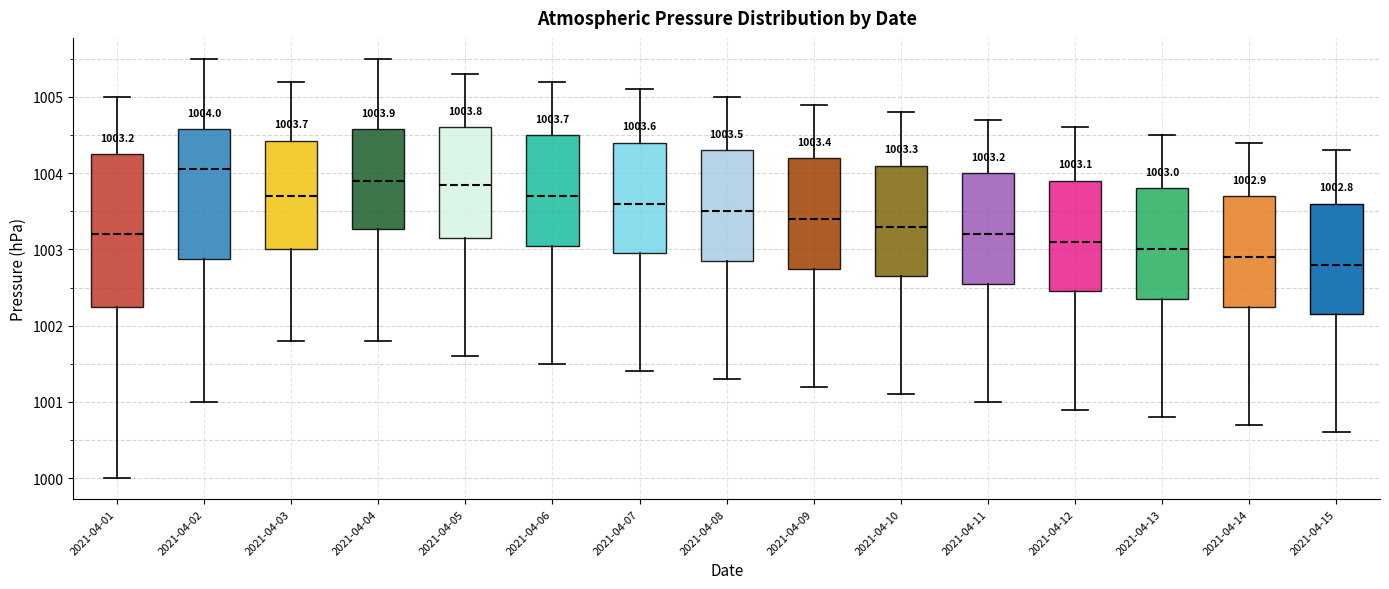

Which box has the highest median line?

2021-04-02